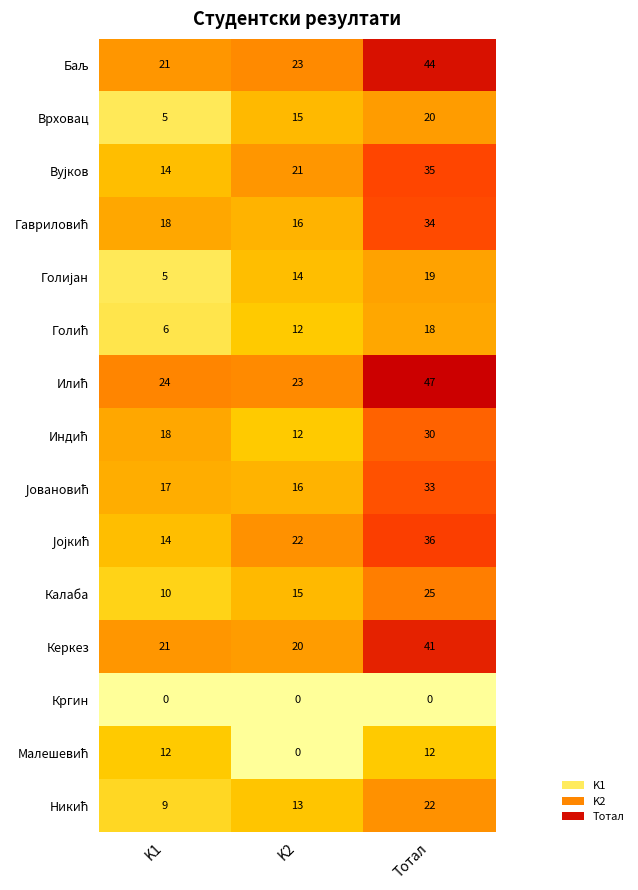

What is the average value of the Калаба series?

17